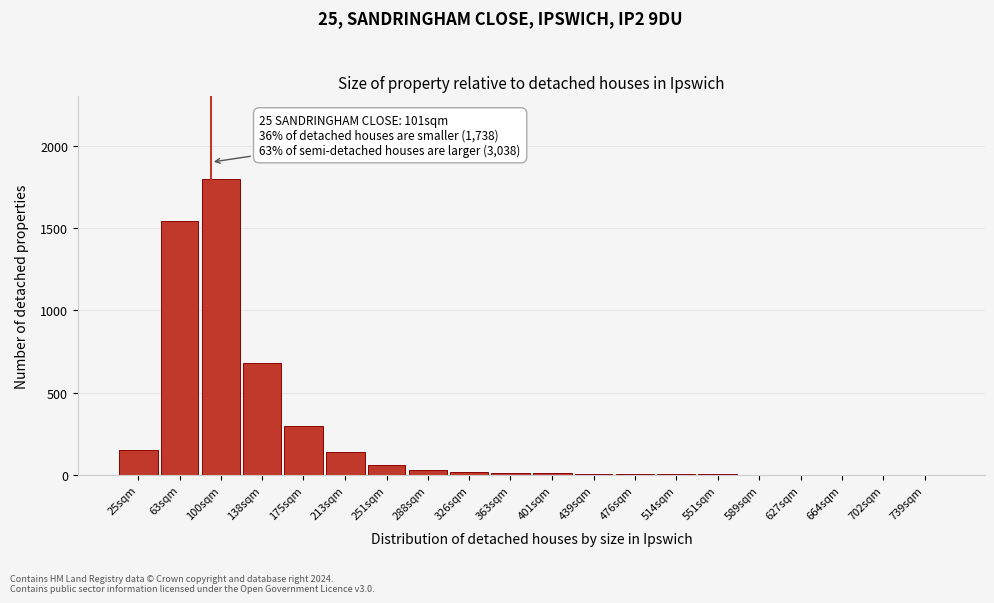

What is the sum of all values?

4779